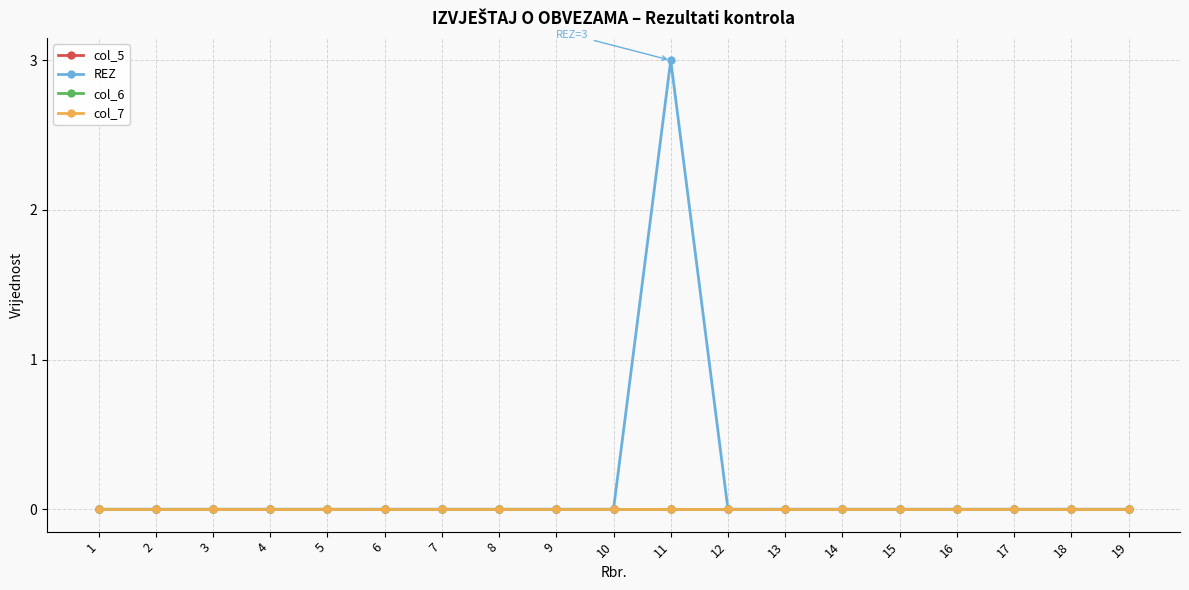

Is this an area chart (filled region under the line)?

No